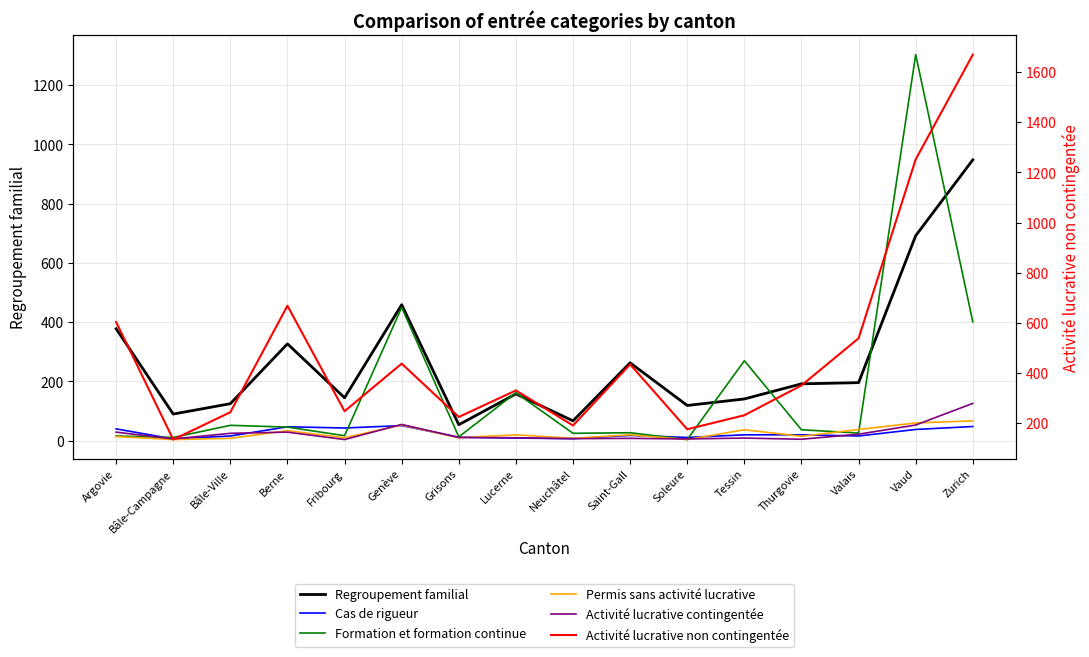

What is the sum of the Activité lucrative contingentée values at Argovie and Thurgovie?

34